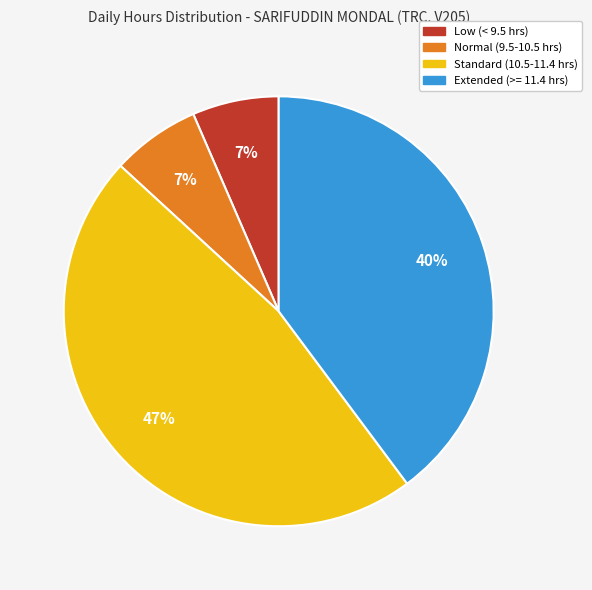

True or false: Extended (>= 11.4 hrs) accounts for 40% of the total.

True